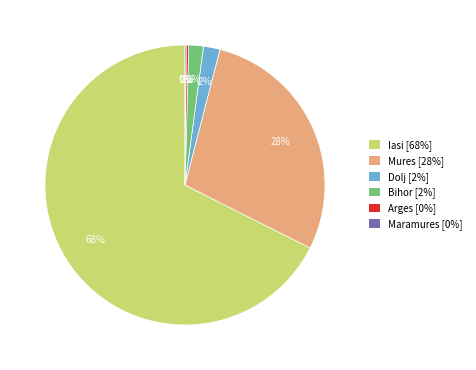

Is it true that Iasi is 68% of the pie?

True